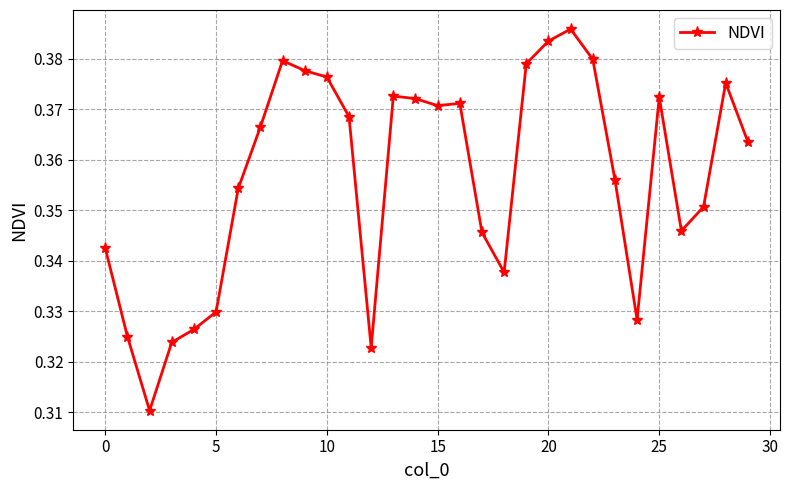

What is the sum of all values?

10.7